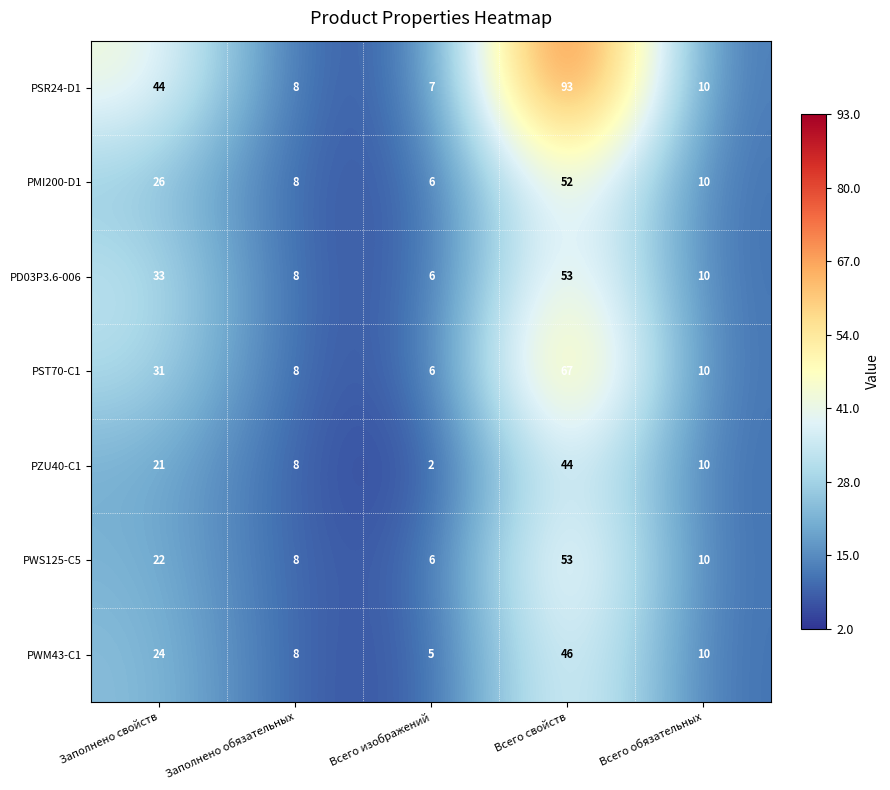

Which series has the widest spread of values?

PSR24-D1